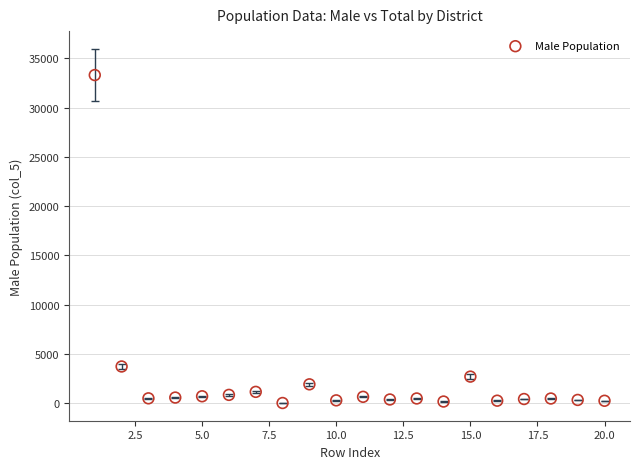

What Y value in the scatter plot is closest to 16661?

3717